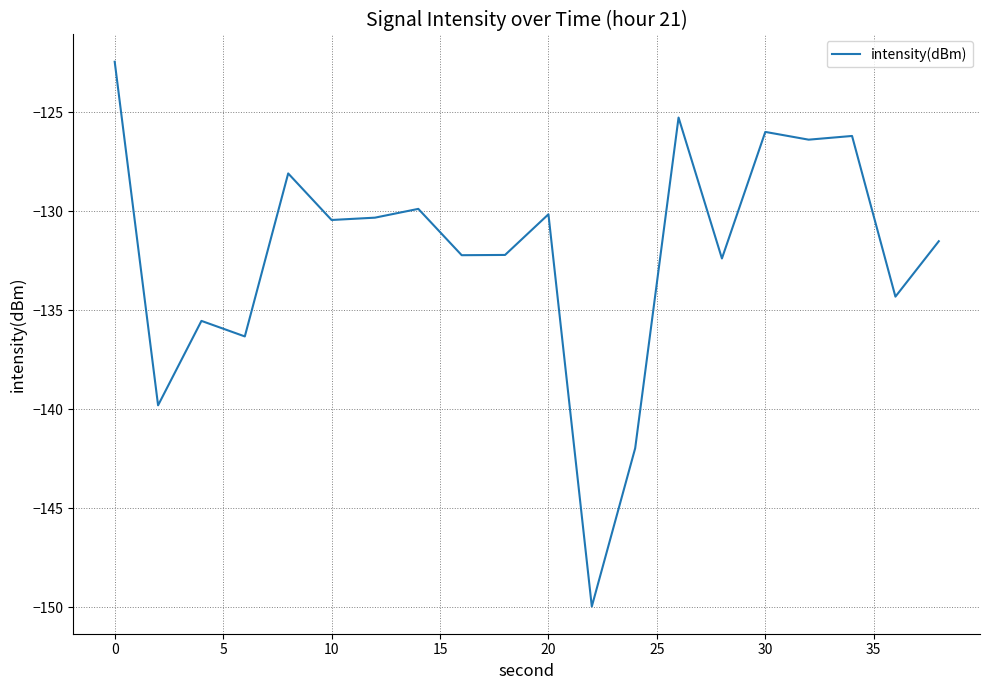

What is the minimum value shown in the chart?

-150.0